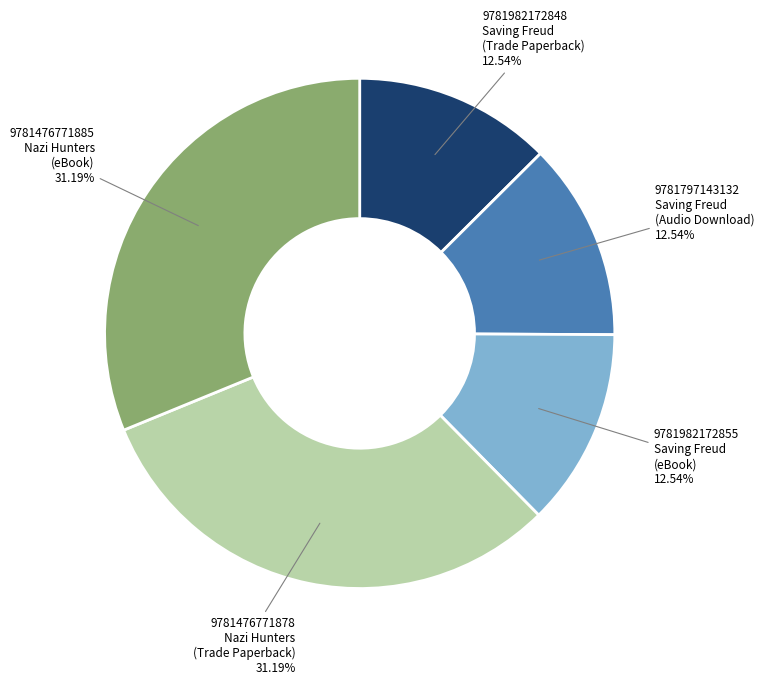

Does any single category account for the majority?

No